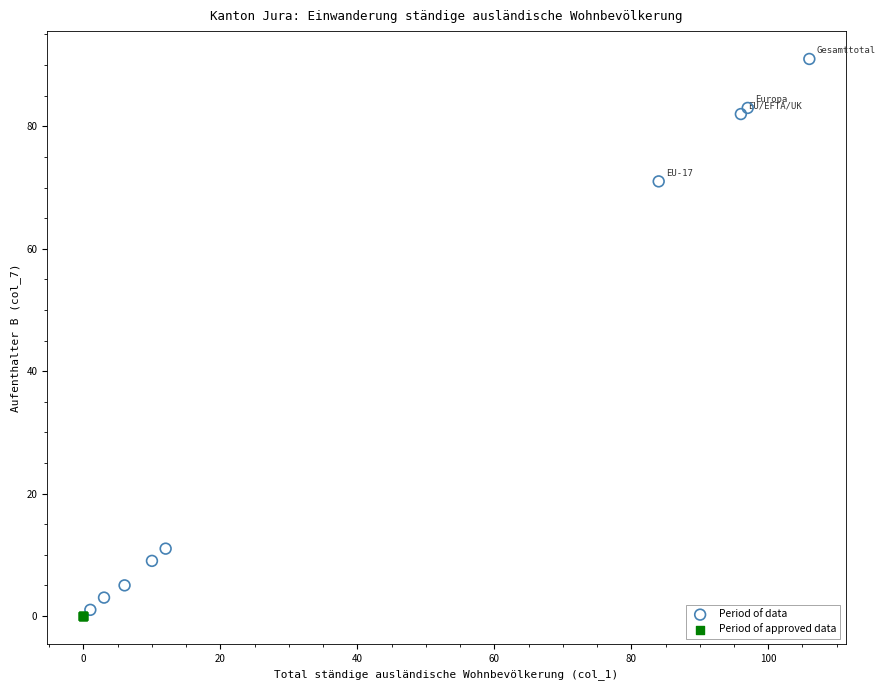

What are all the series names shown in the legend?

Period of data, Period of approved data